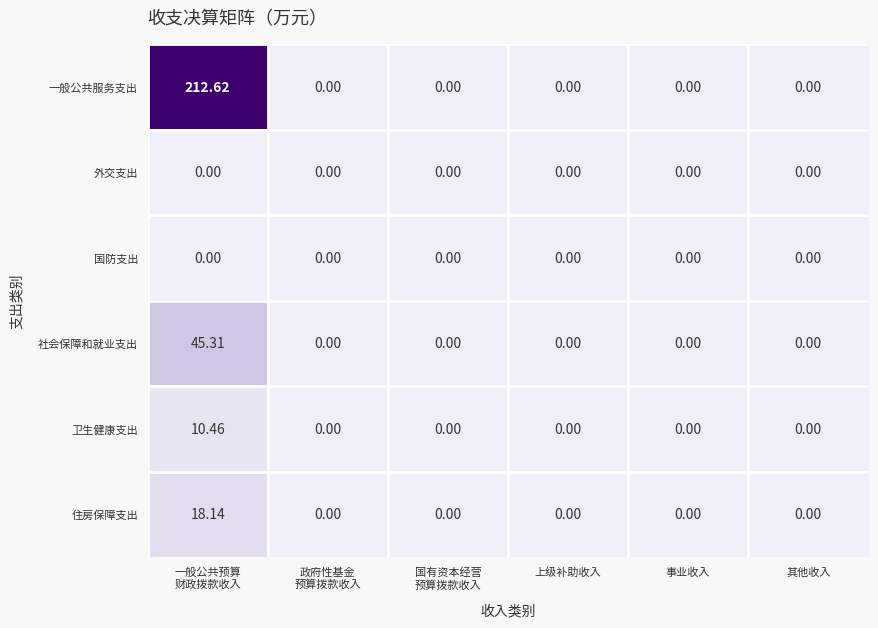

Which series has the largest total across all categories?

一般公共服务支出